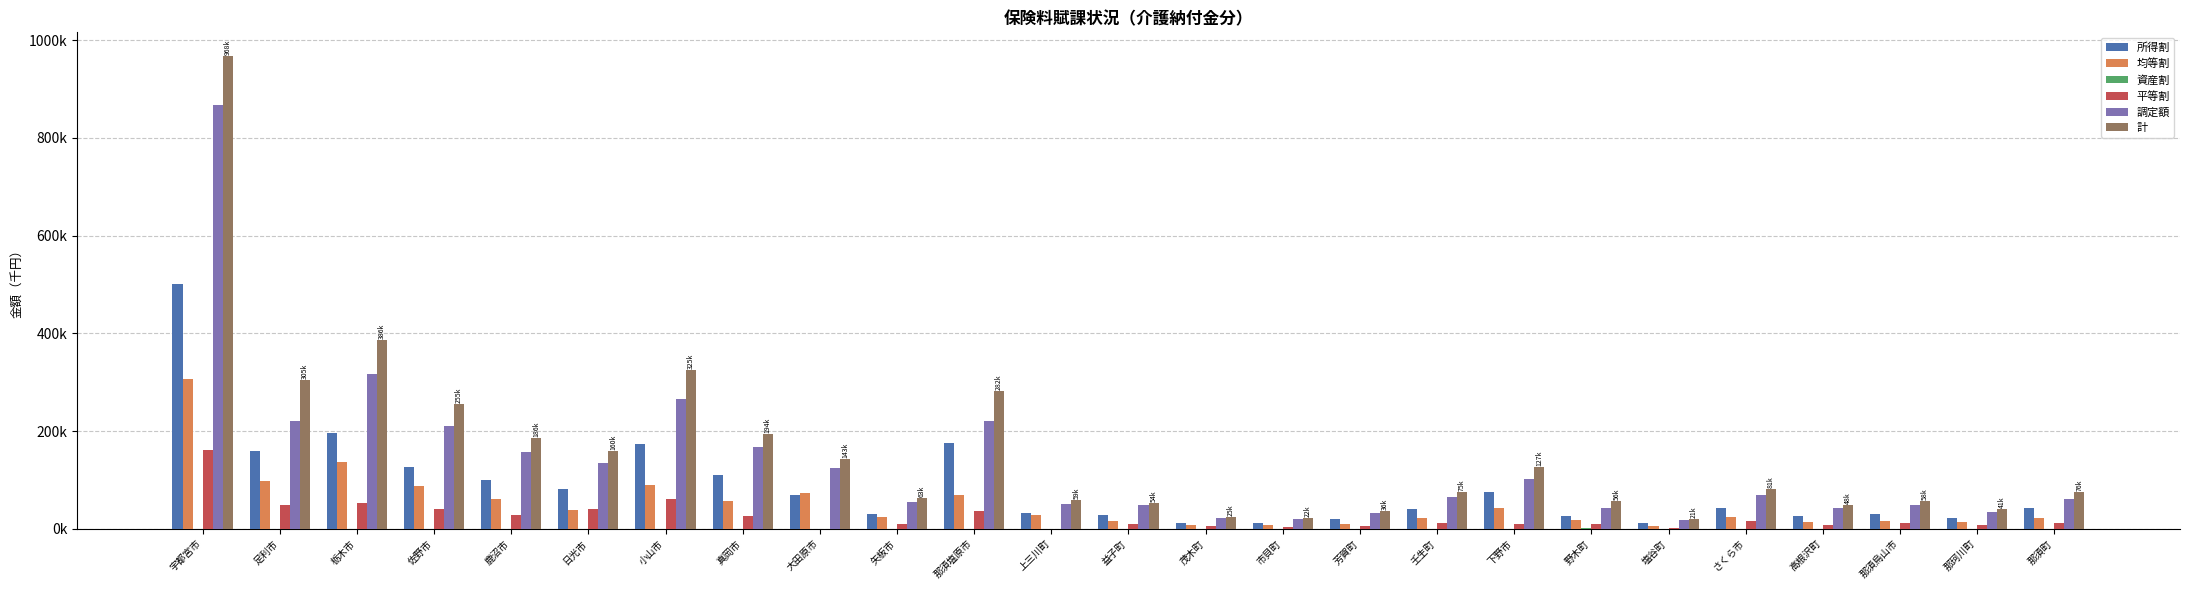

Does the chart contain stacked bars?

No